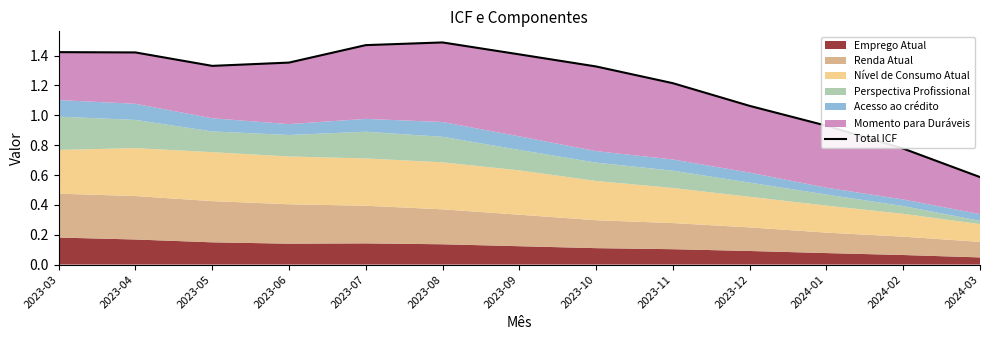

What is the value of the 9th point from the left?

1.2